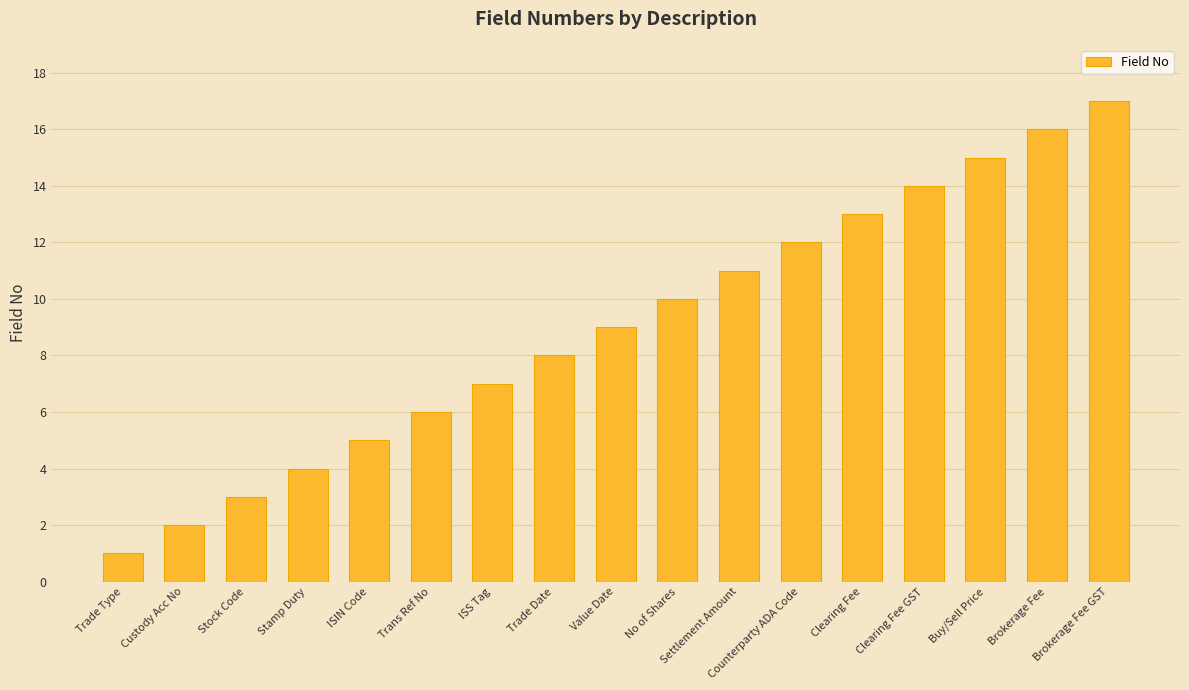

What is the difference between the second highest and second lowest values?

14